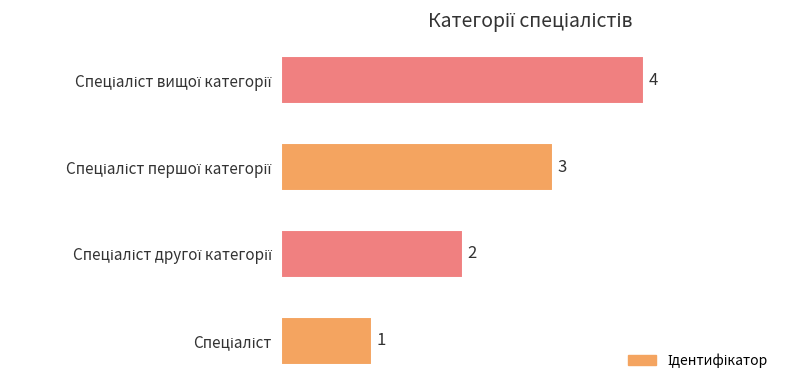

What is the sum of all values?

10